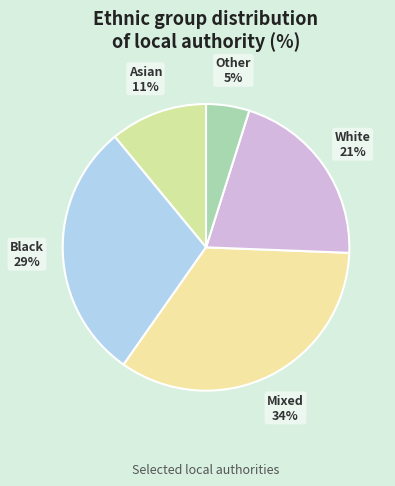

To the nearest percent, what is the average slice percentage?

20%